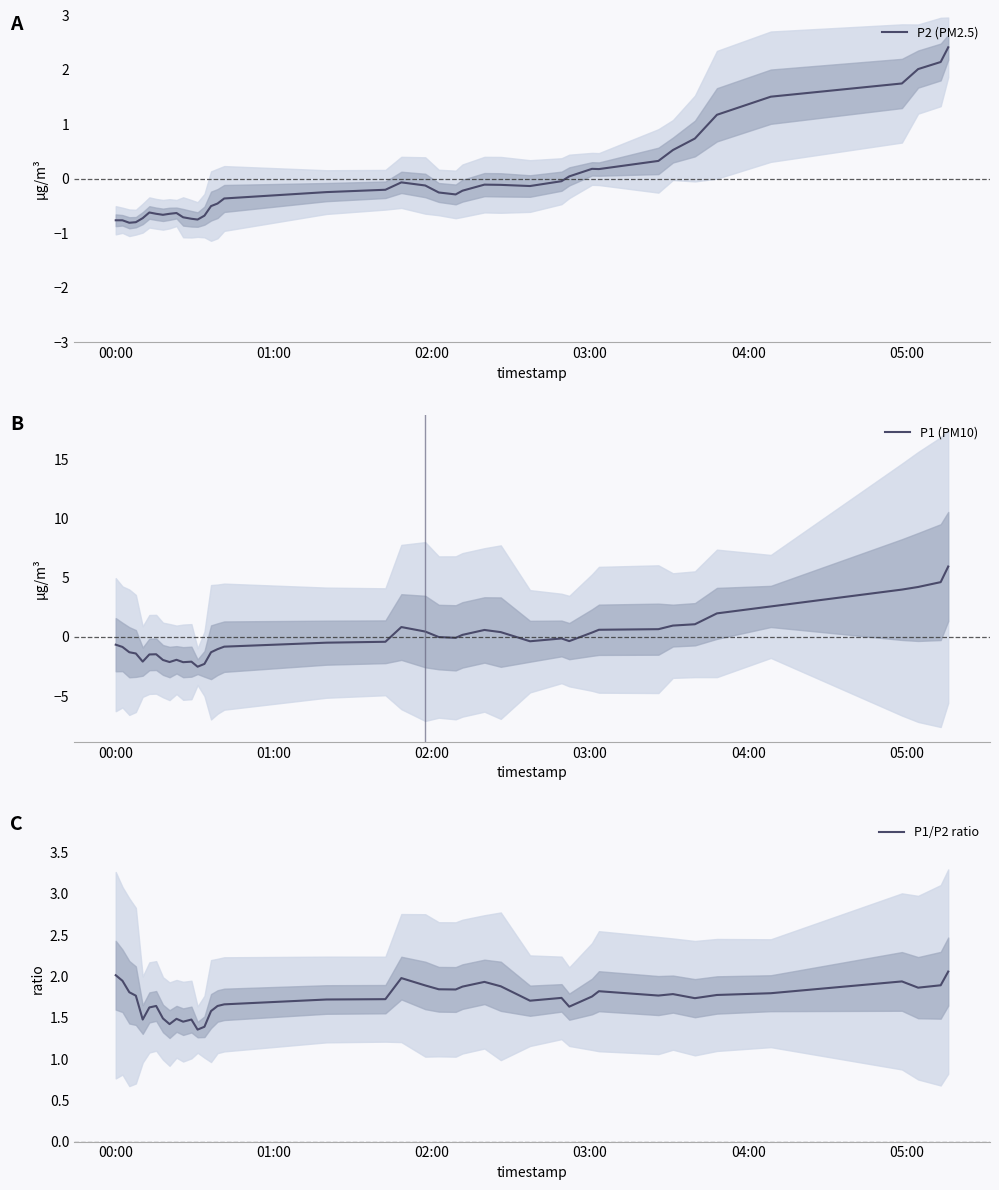

How many data points in P2 (PM2.5) are above 0?

12